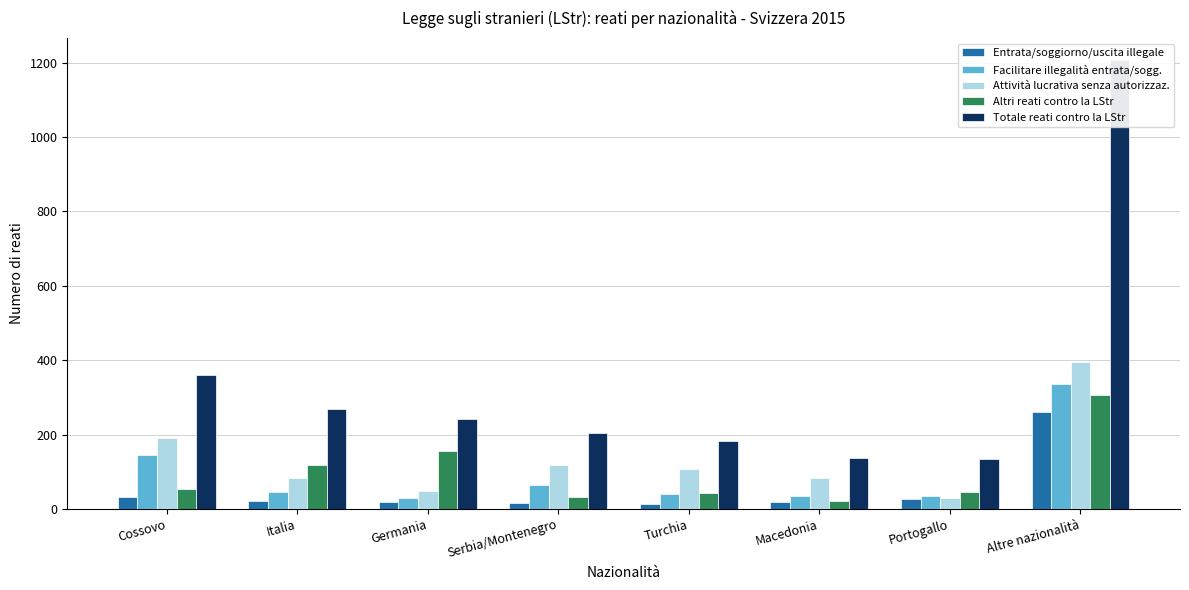

How many data points in Altri reati contro la LStr are less than 54?

4